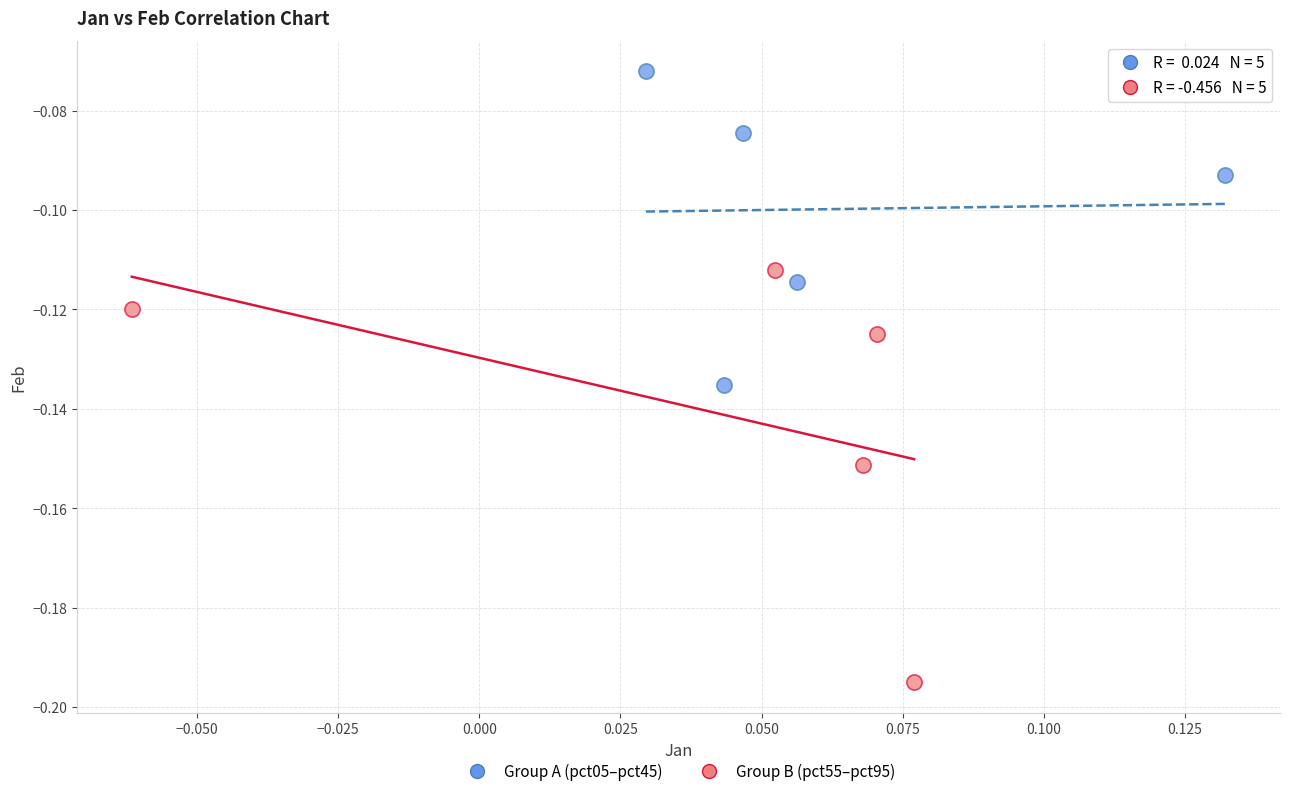

Which series has the largest Y range (max minus min)?

Group B (pct55–pct95)